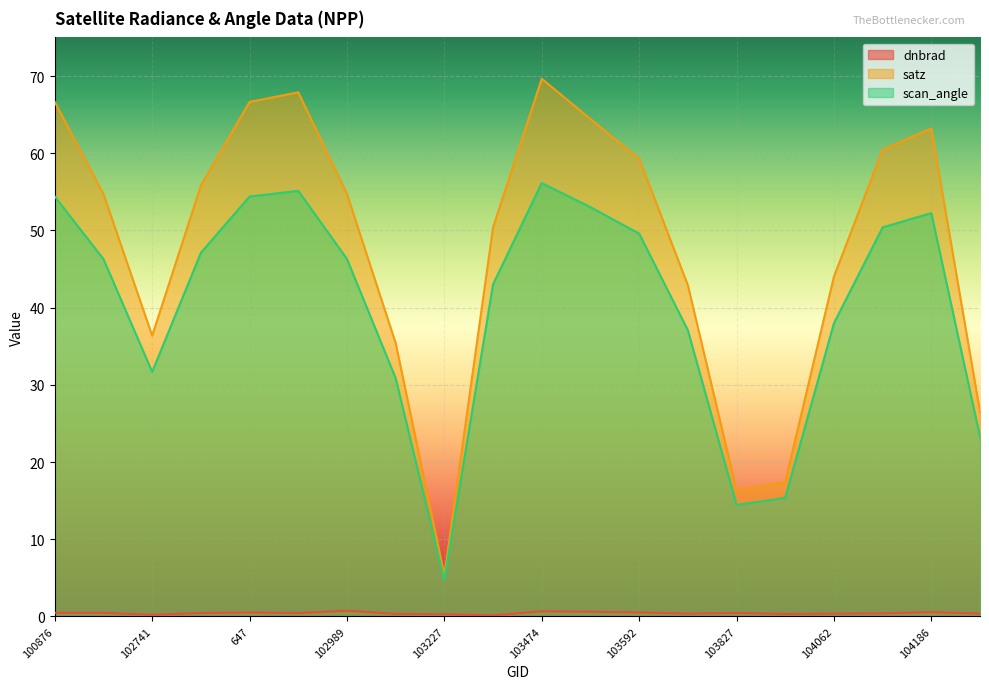

Rank the series by their maximum value, from highest to lowest.

satz, scan_angle, dnbrad